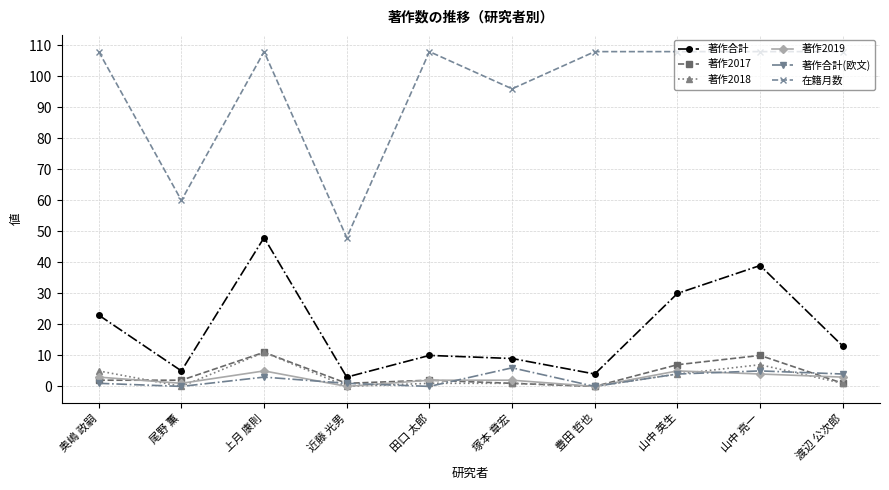

What is the minimum value for 著作合計?

3